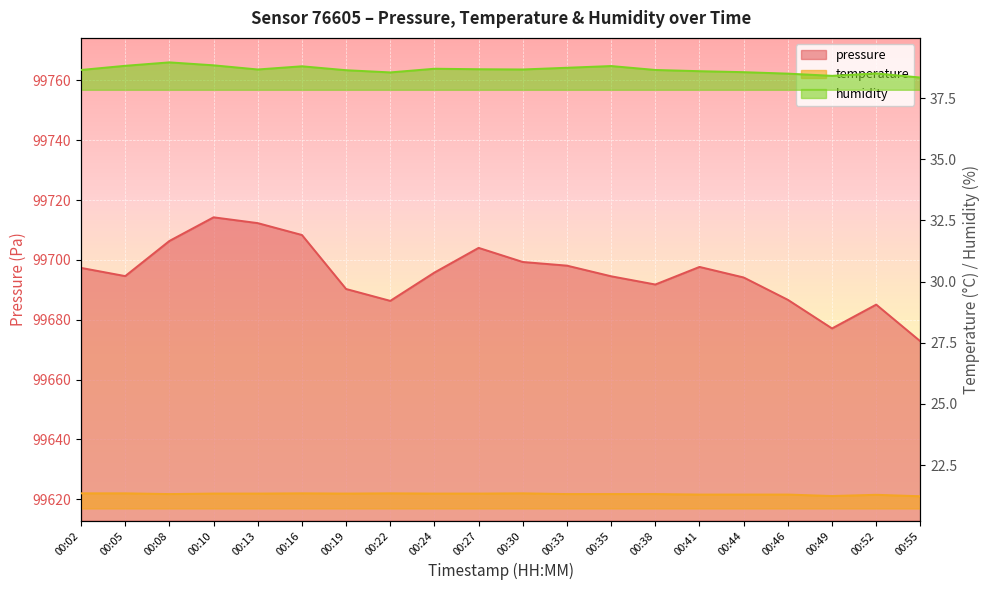

What is the maximum value shown in the chart?

99714.2